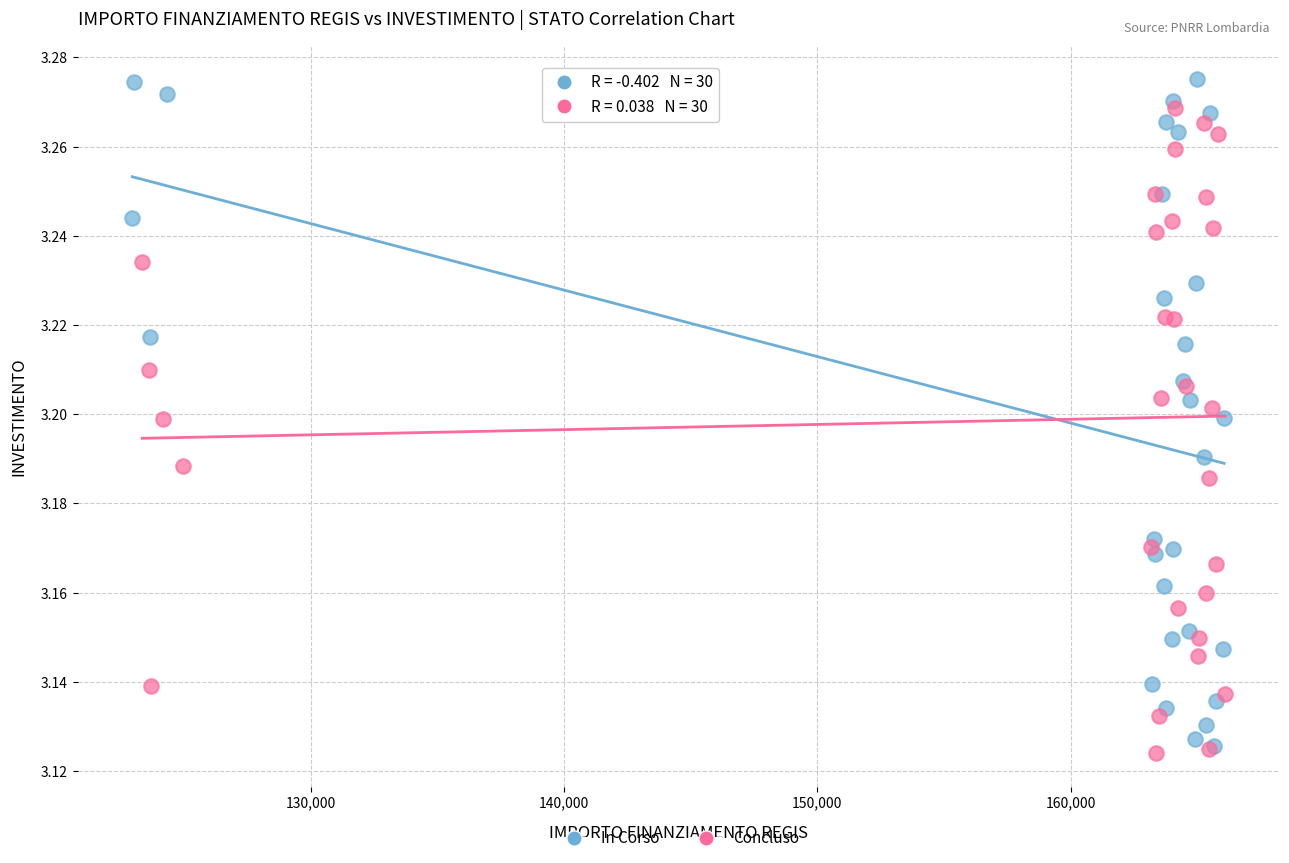

Which series has the widest spread of Y values?

In Corso